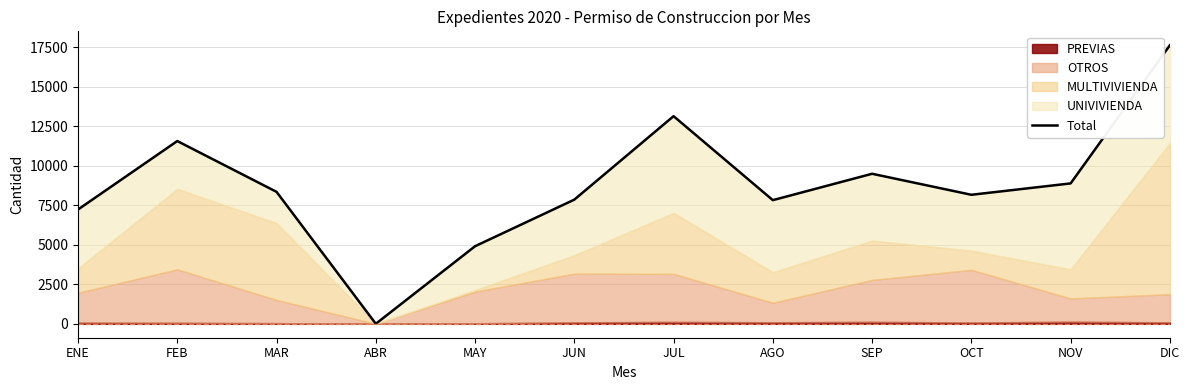

How many points are higher than both their immediate neighbors (excluding endpoints)?

3